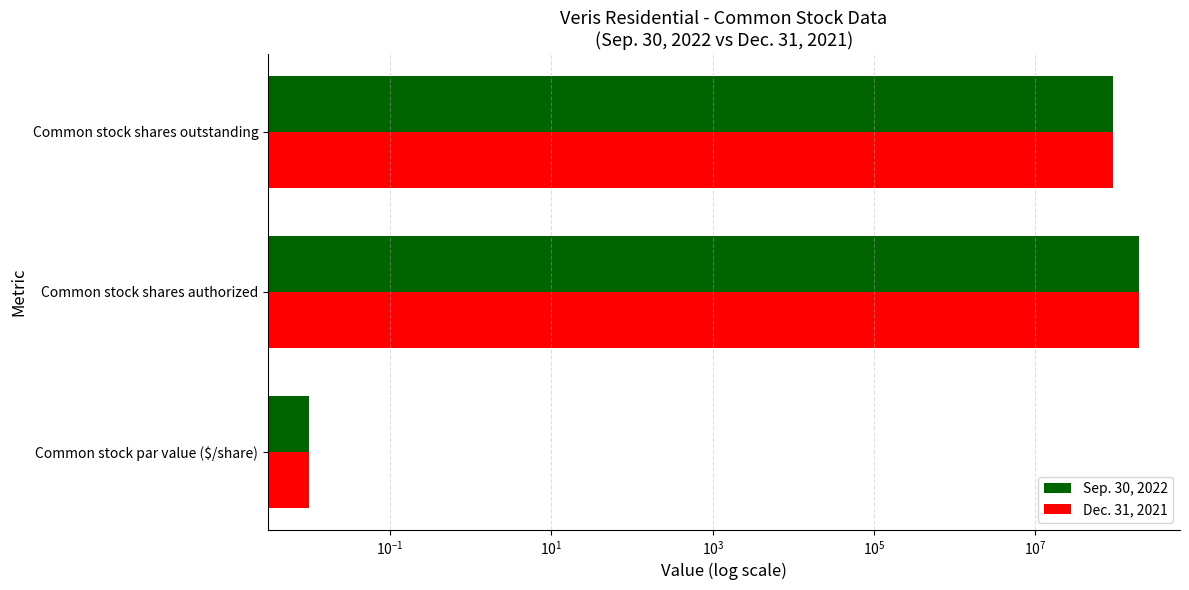

What are all the series names shown in the legend?

Sep. 30, 2022, Dec. 31, 2021